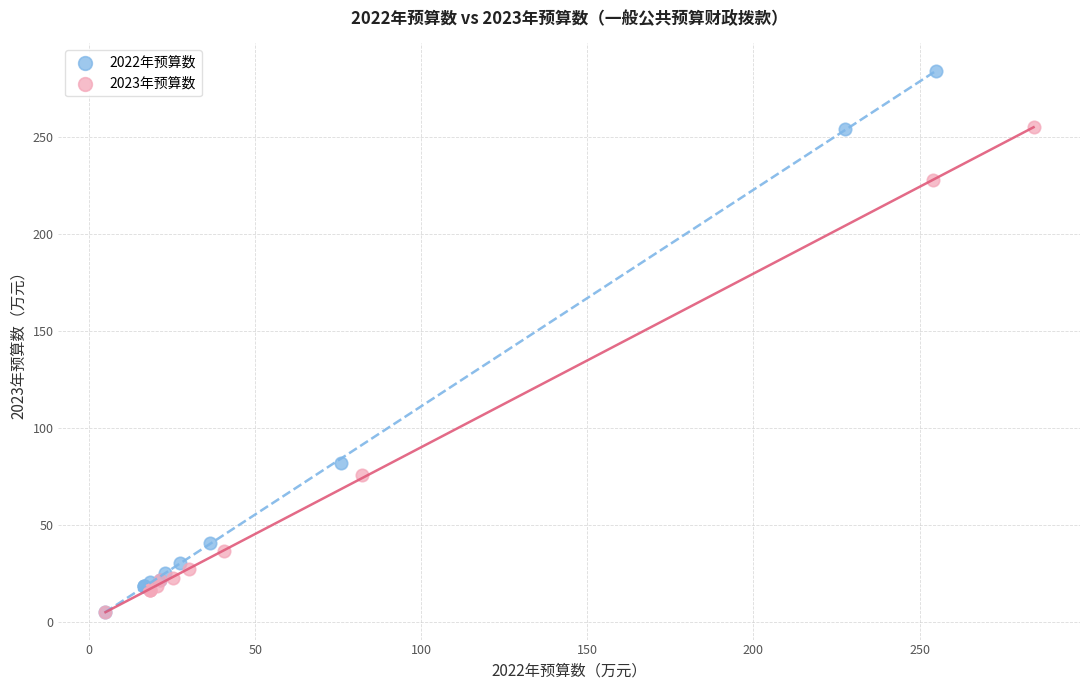

Which series contains the highest Y value?

2022年预算数